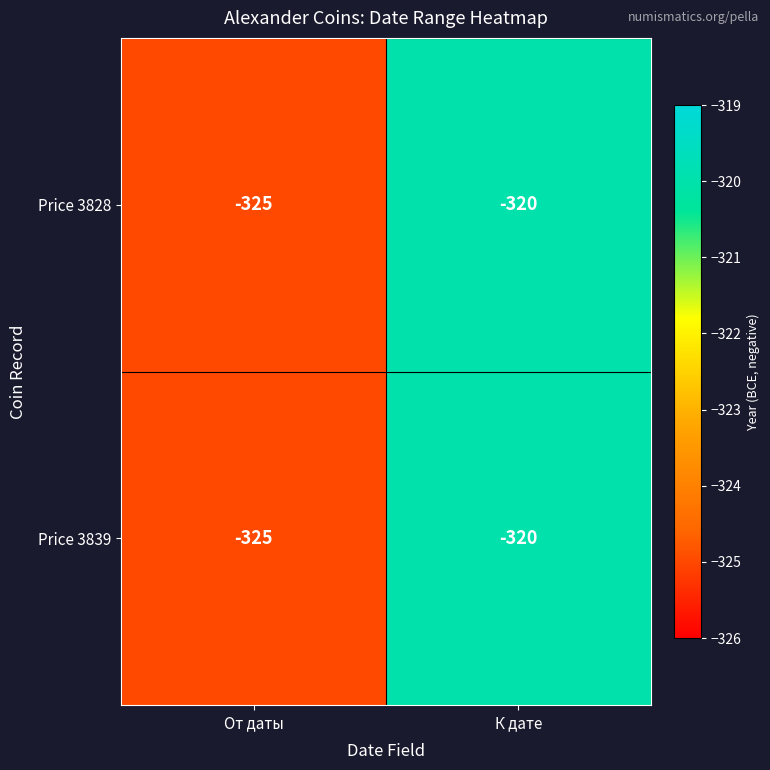

How many series are shown in this chart?

2